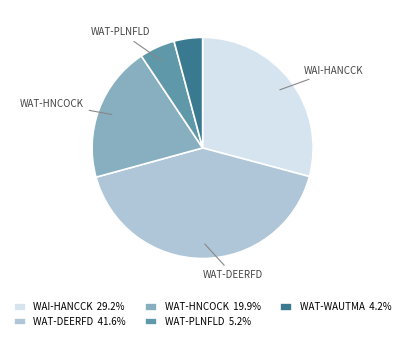

Which slice is the smallest?

WAT-WAUTMA